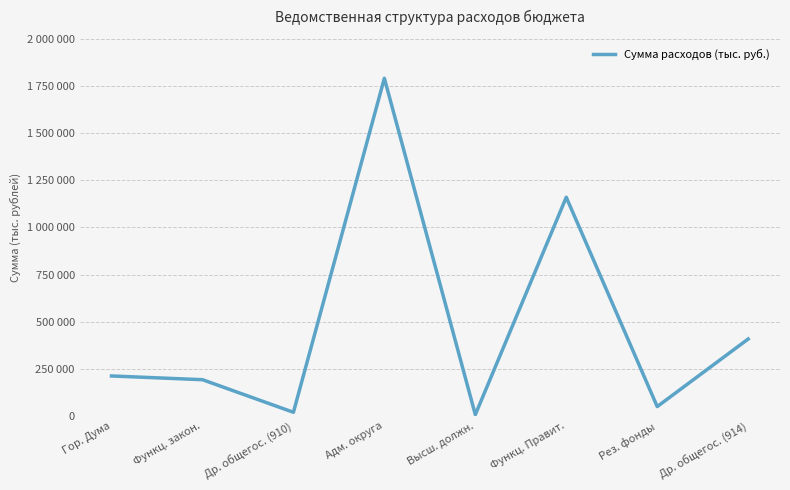

Does the chart have visible grid lines?

Yes